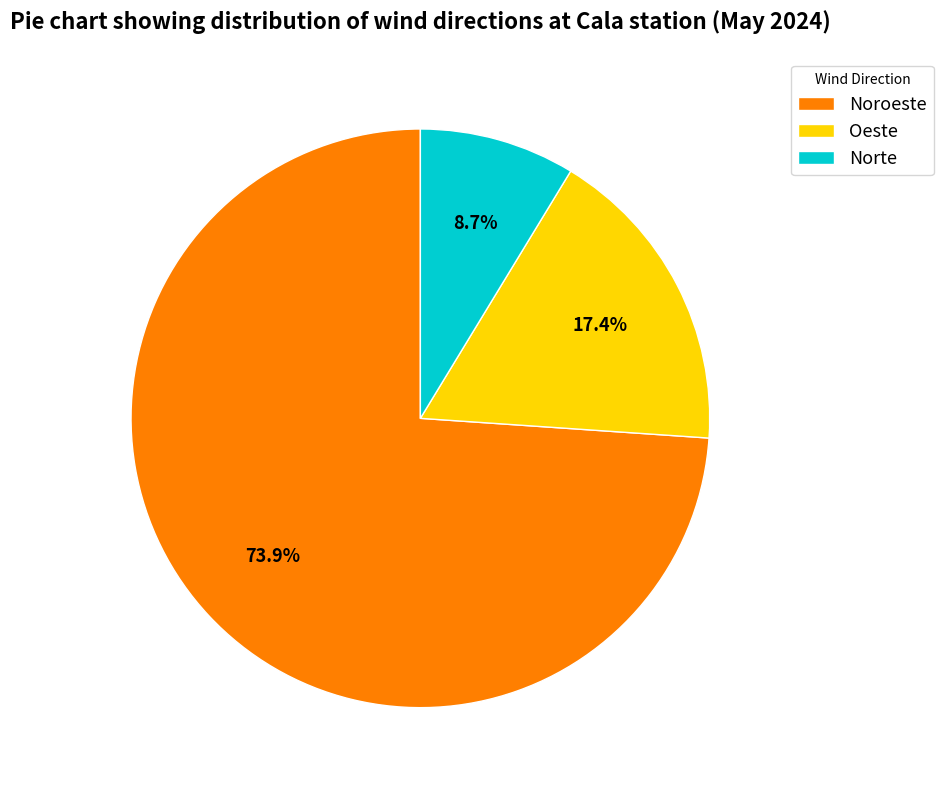

How many slices are in this pie chart?

3